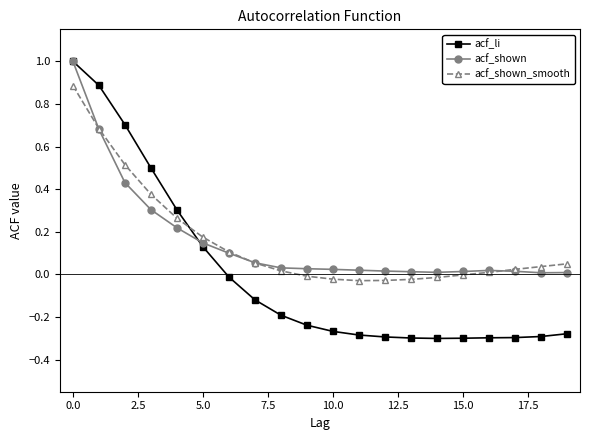

What is the greatest value displayed?

1.0